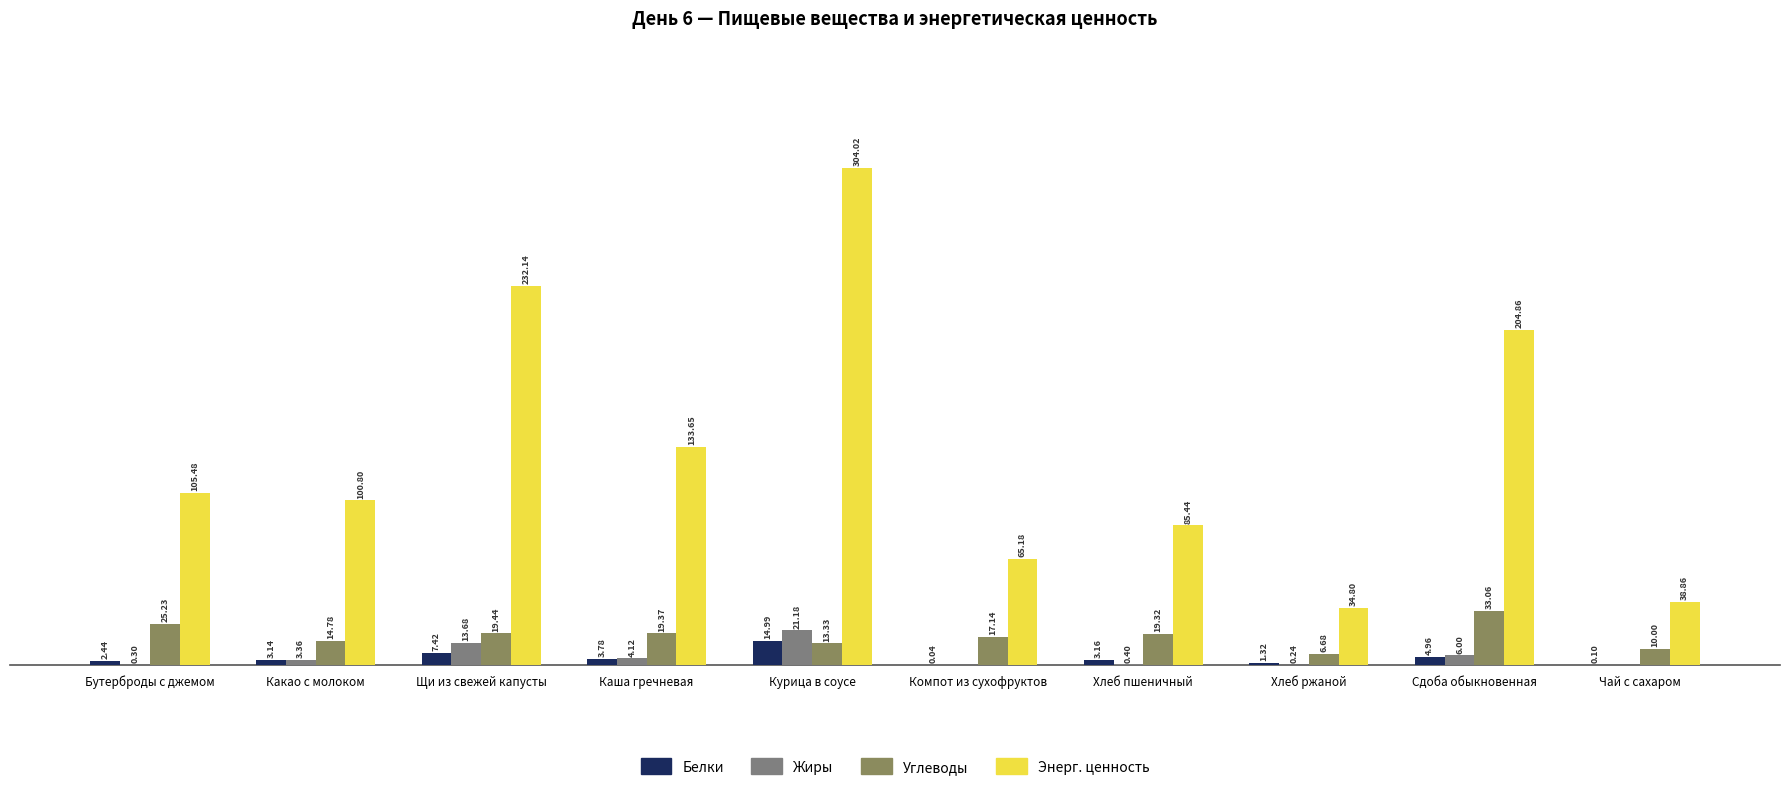

What is the difference between the second highest and minimum values in the Белки series?

7.4